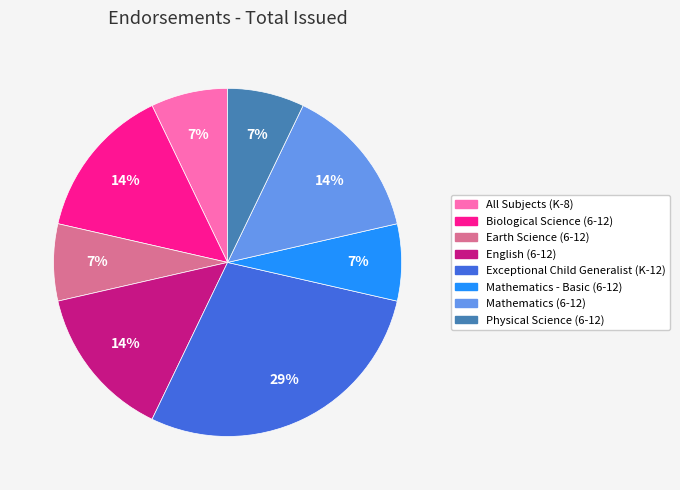

Is English (6-12) the majority of the pie?

No